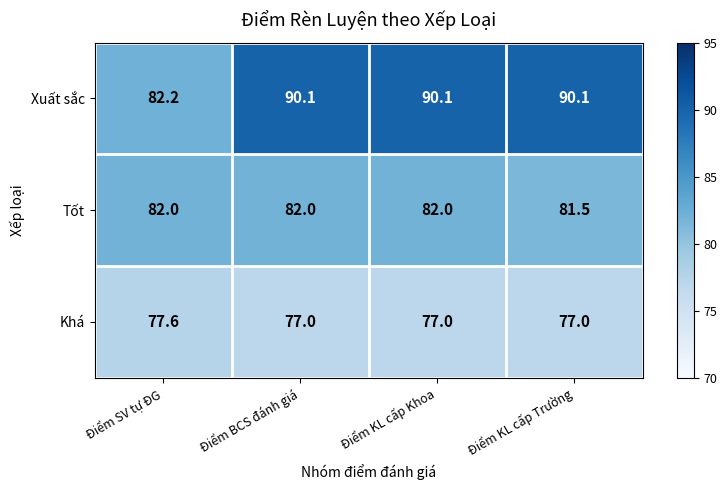

Which series has the largest total across all categories?

Xuất sắc